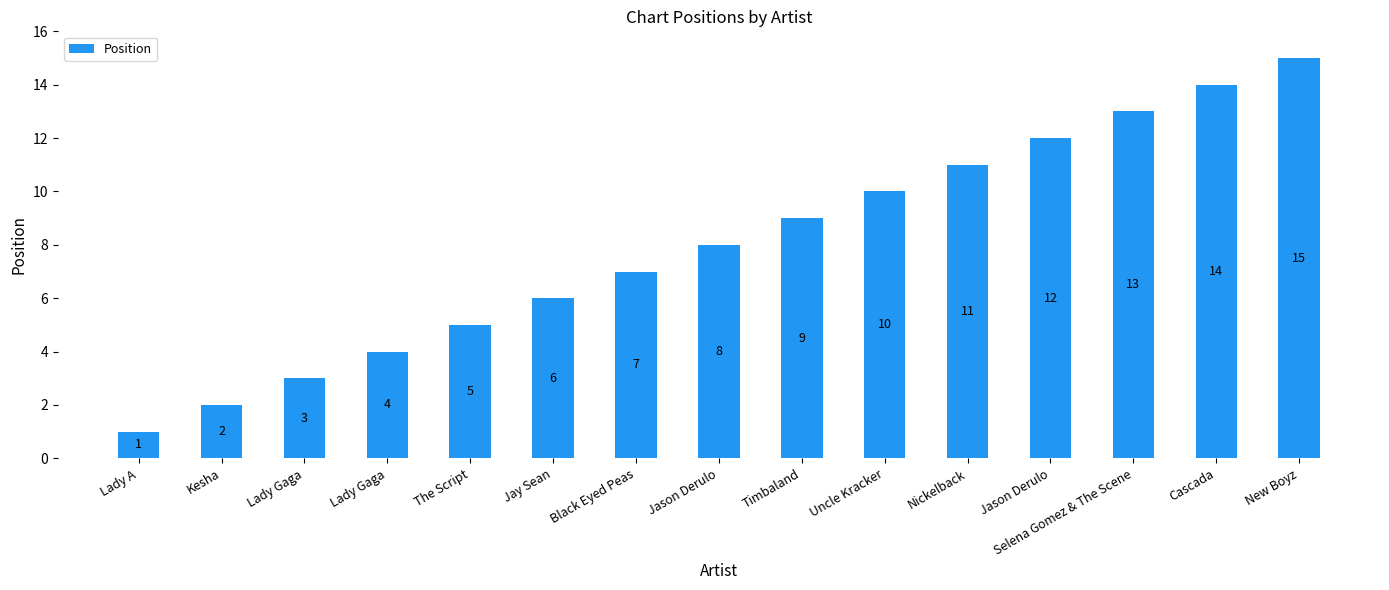

At which category does the chart reach its peak across all series?

New Boyz